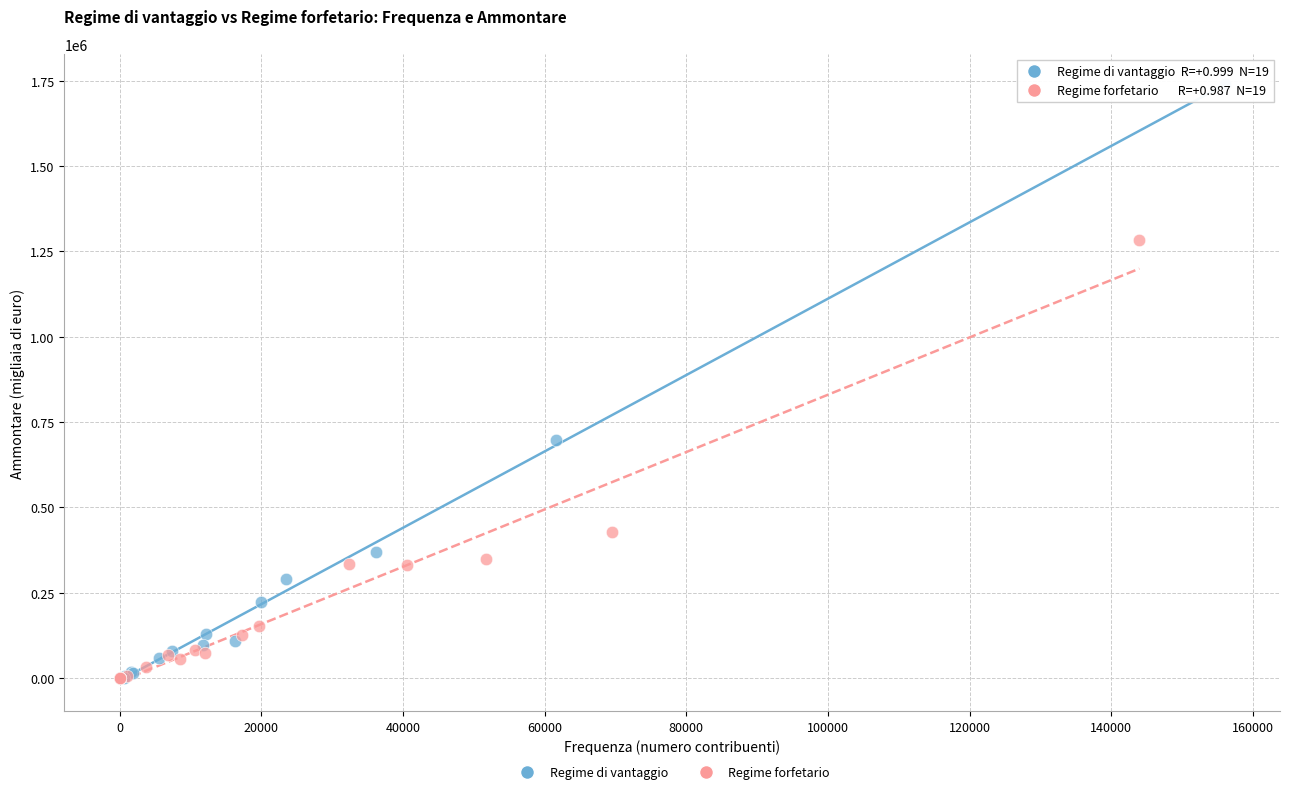

Which series has the widest spread of Y values?

Regime di vantaggio